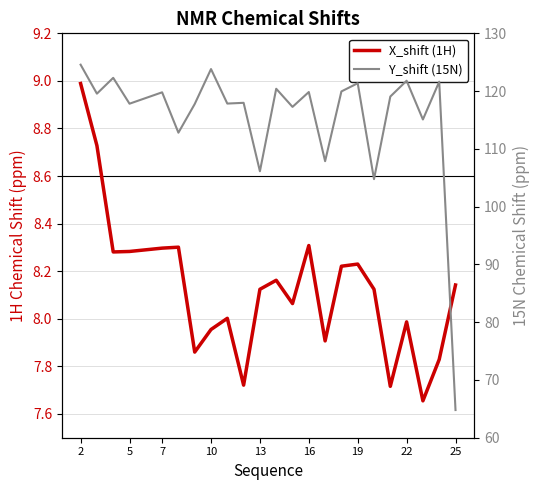

True or false: X_shift (1H) and Y_shift (15N) cross at least once.

False